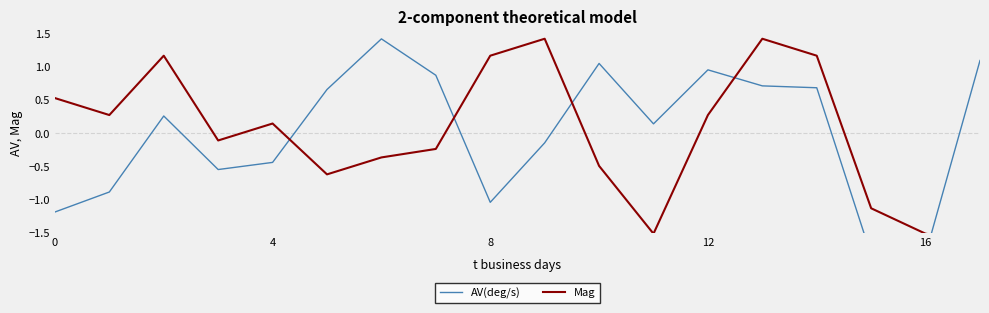

How many lines are shown in the chart?

2